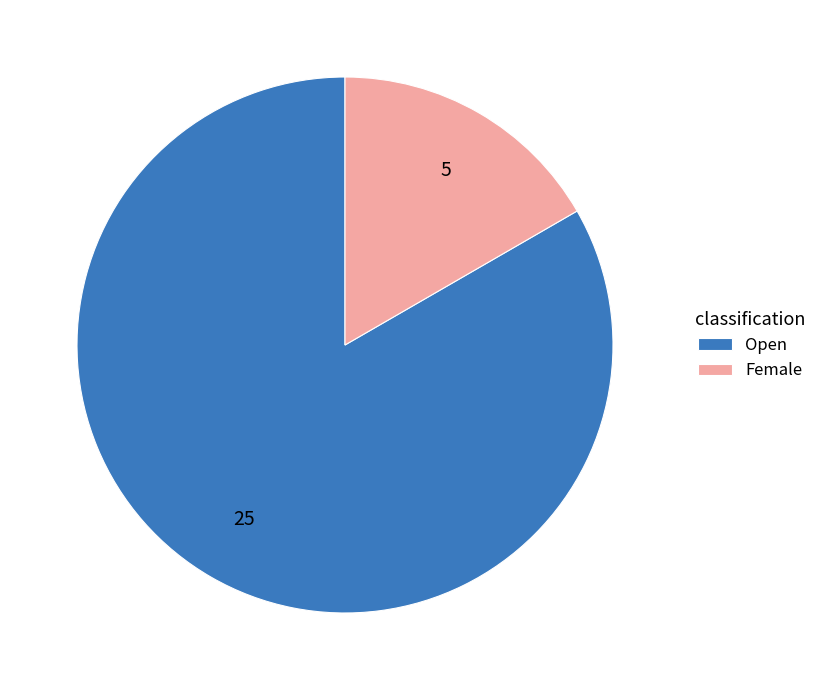

Which slice represents more than half of the pie?

Open